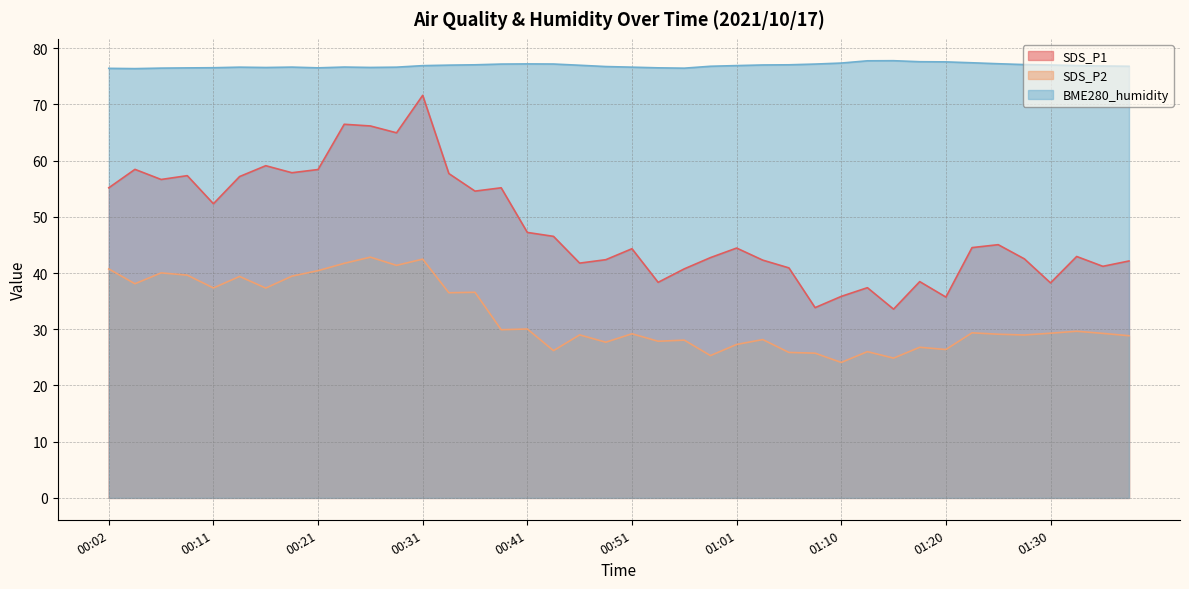

Which has a higher value, 00:16 or 01:18?

00:16